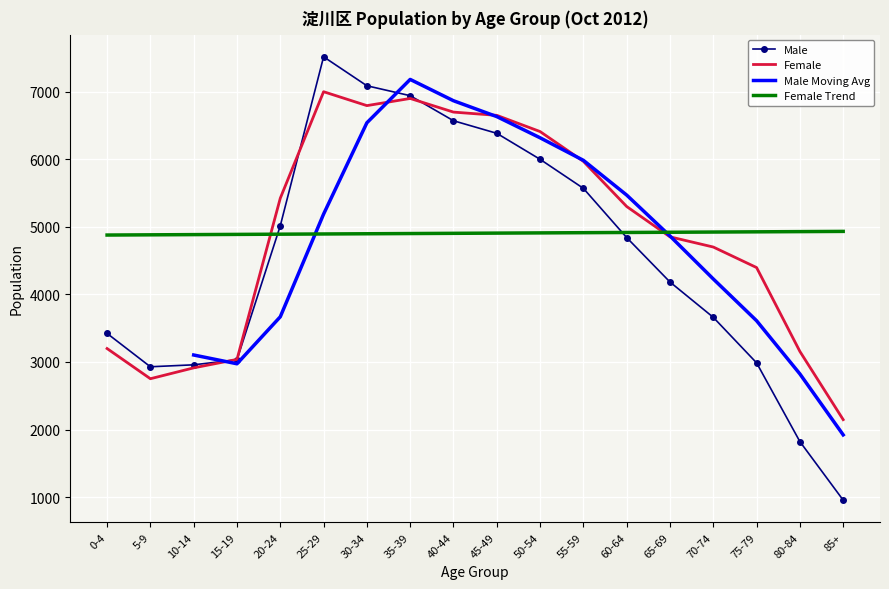

What is the total value across all series at 65-69?

9037